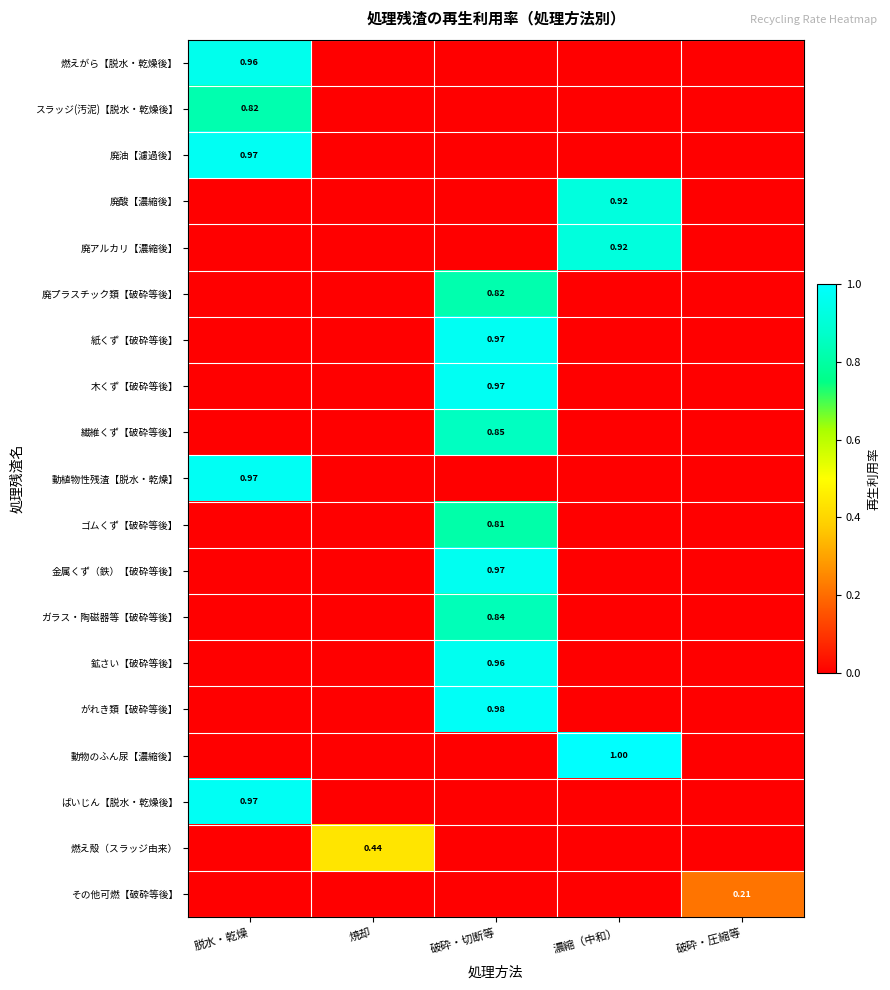

Which series has the widest spread of values?

動物のふん尿【濃縮後】